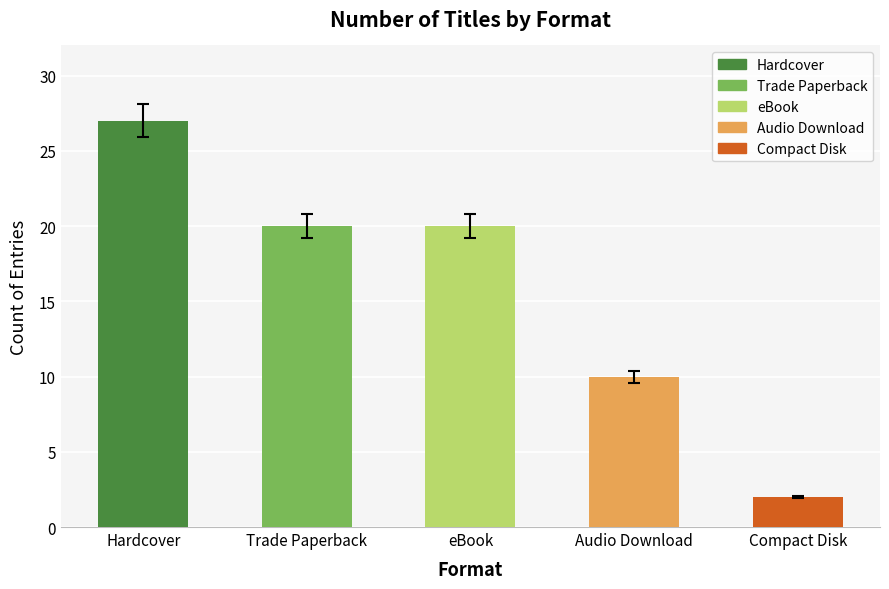

At which label does the data first exceed 20?

Hardcover